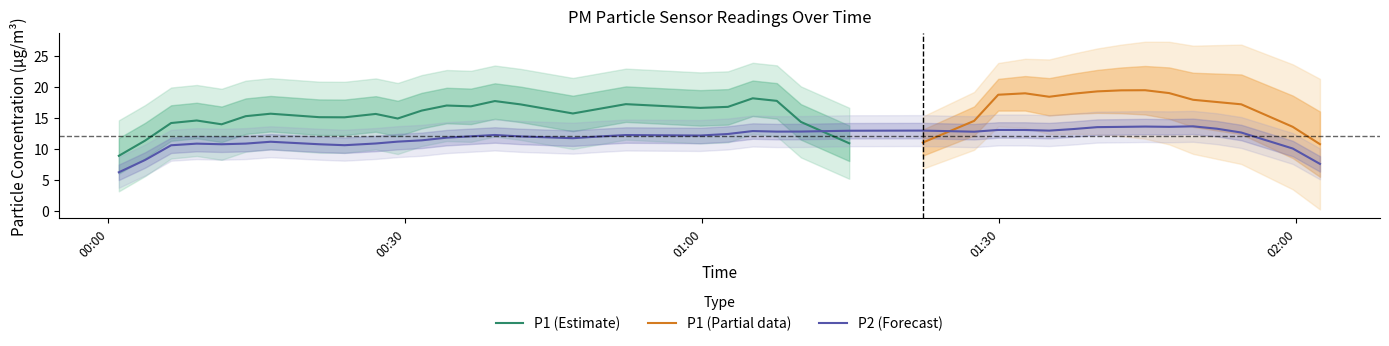

What is the highest value of the P1 (Estimate) series?

18.2